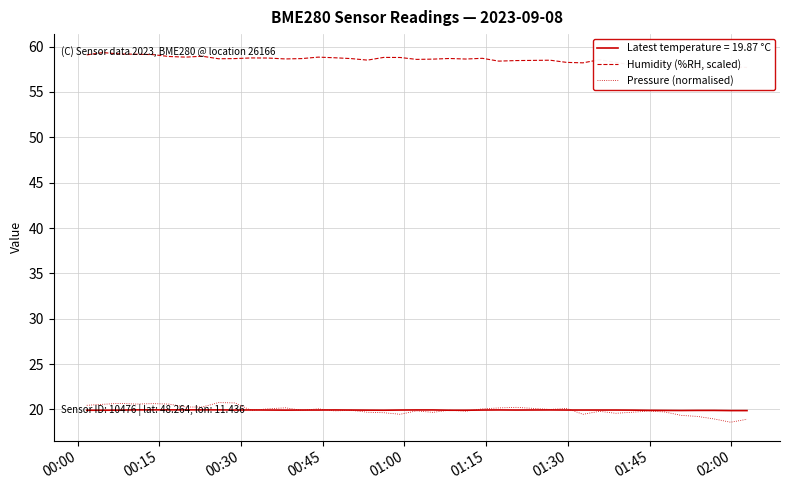

True or false: Humidity (%RH, scaled) has a value of 33.8 at 21.

False